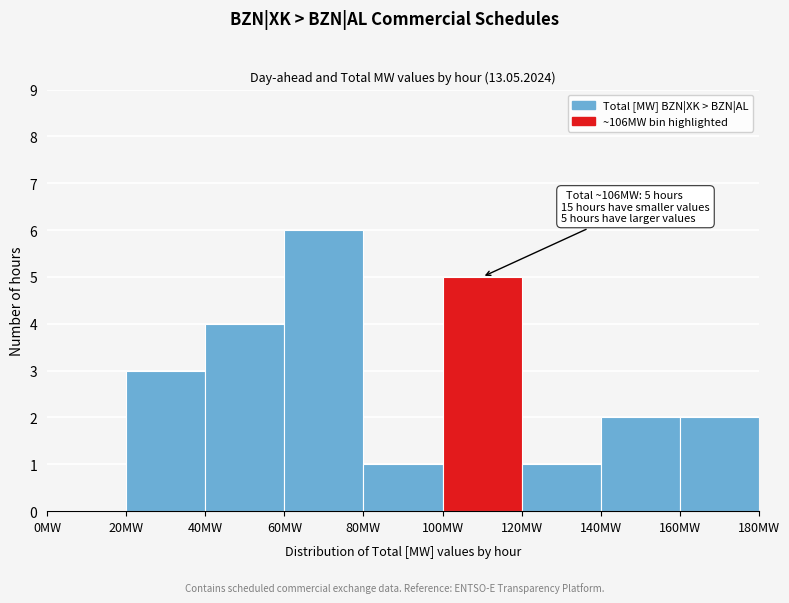

Which range on the x-axis has the tallest bar?

60 to 80